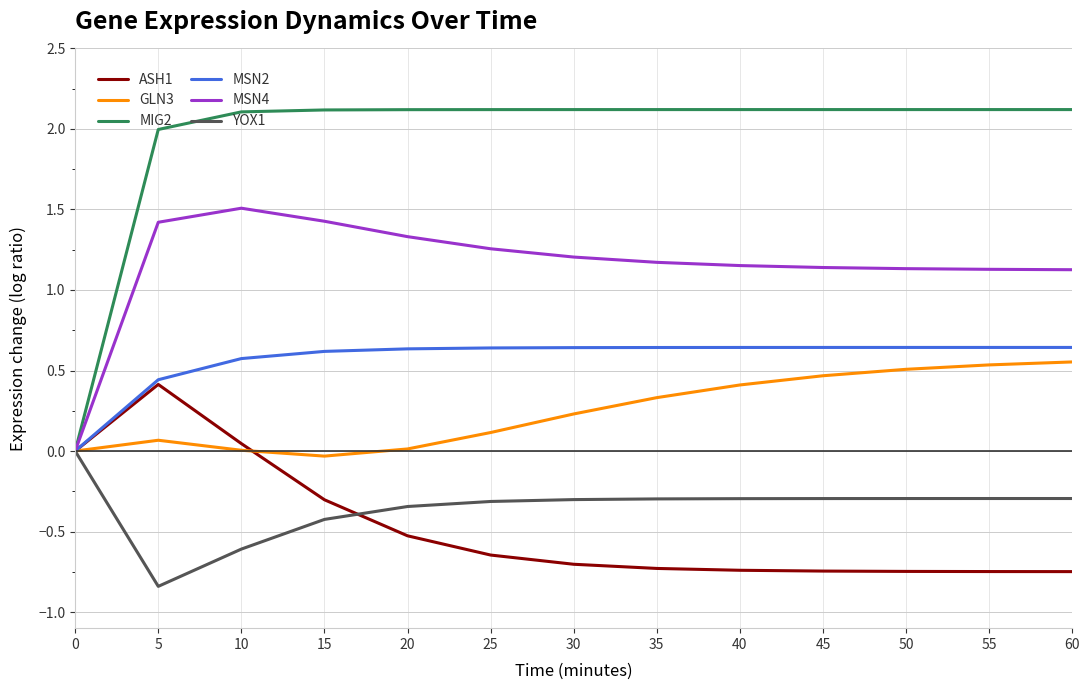

Which category has the lowest value in the YOX1 series?

5